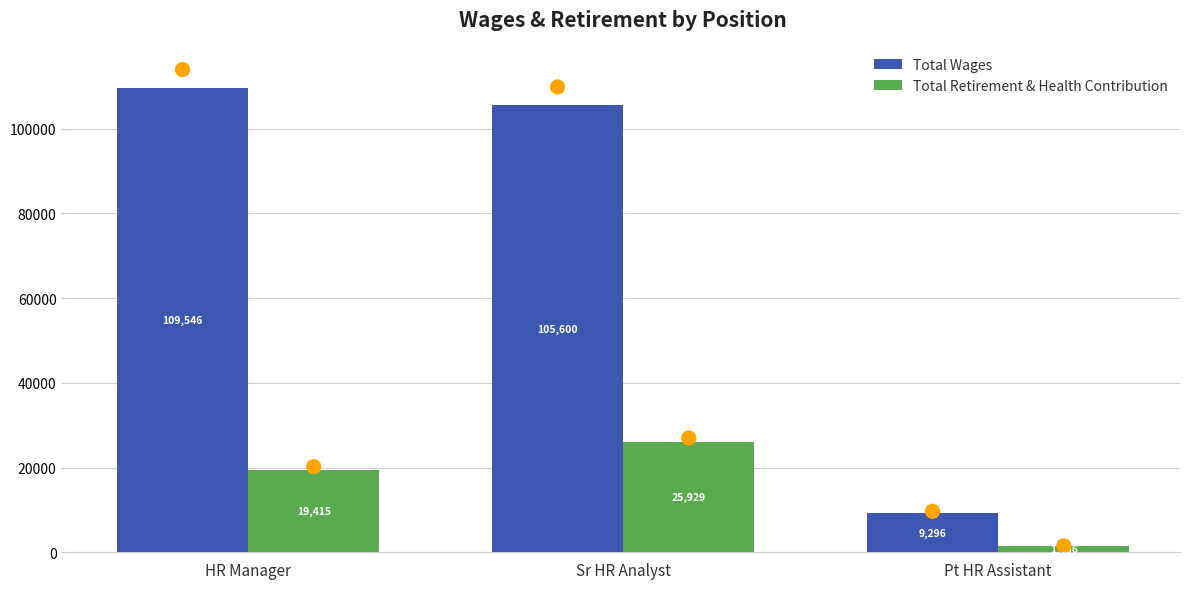

At which category is the sum across all series the highest?

Sr HR Analyst